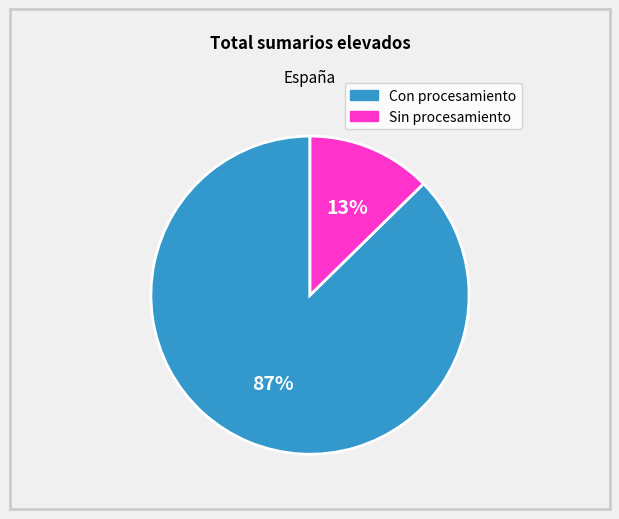

Count the number of slices in the pie.

2